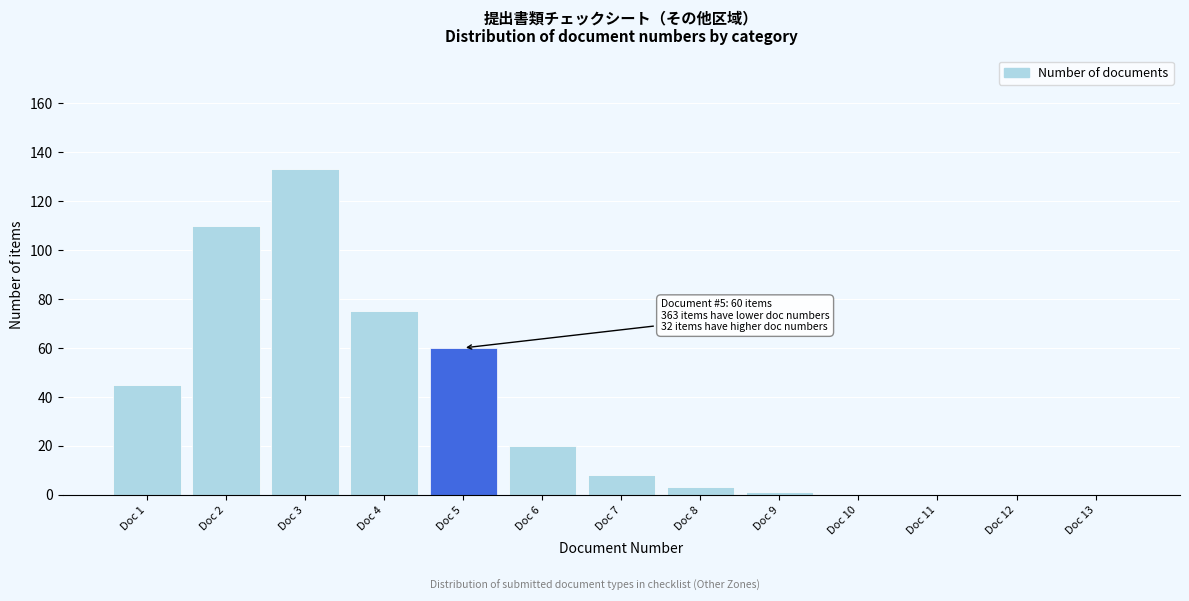

Reading left to right, what are all the values shown in this chart?

Doc 1=45	Doc 2=110	Doc 3=133	Doc 4=75	Doc 5=60	Doc 6=20	Doc 7=8	Doc 8=3	Doc 9=1	Doc 10=0	Doc 11=0	Doc 12=0	Doc 13=0